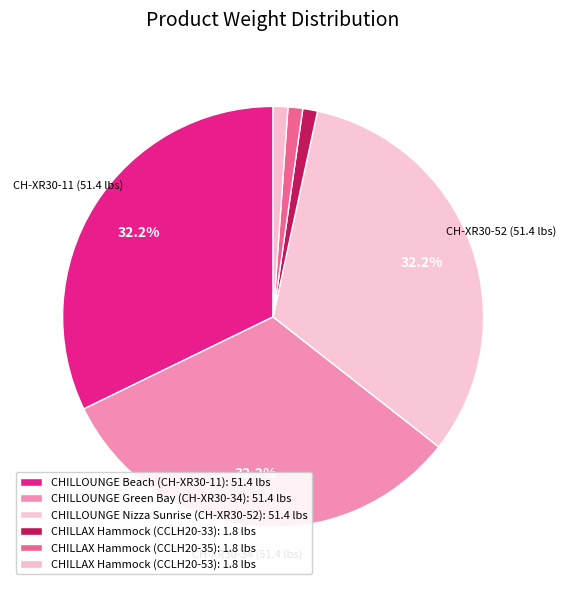

To the nearest percent, what is the combined percentage of CHILLAX Hammock (CCLH20-33) and CHILLAX Hammock (CCLH20-53)?

2%